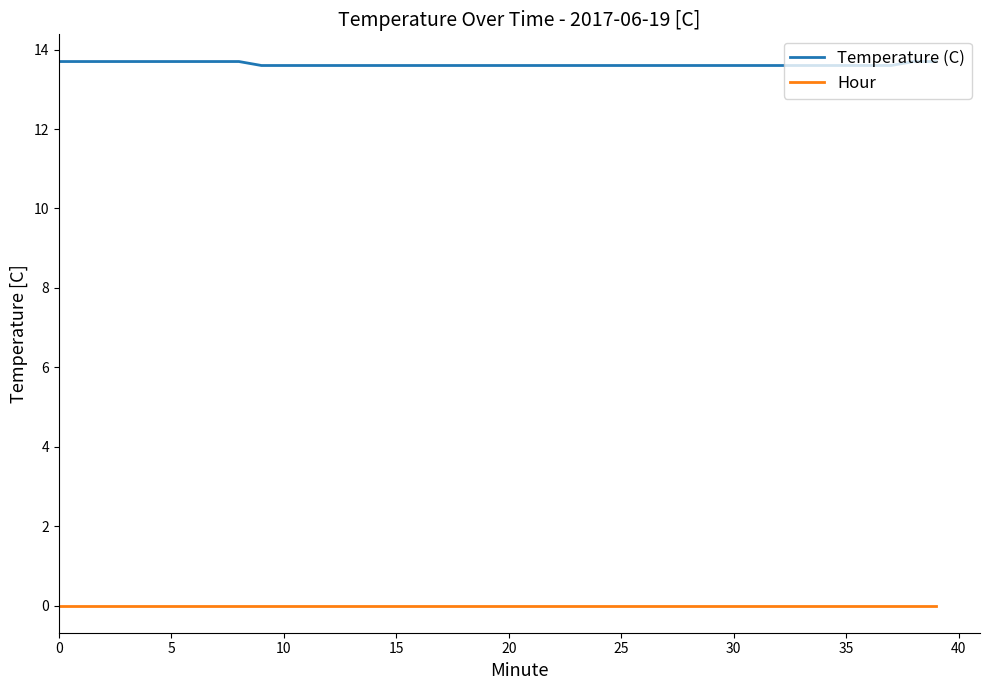

True or false: Temperature (C) and Hour cross at least once.

False